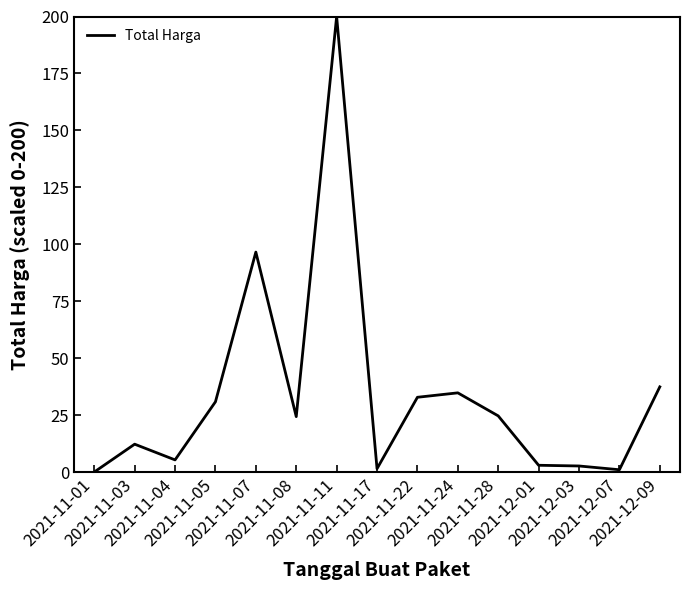

Does the chart have visible grid lines?

No